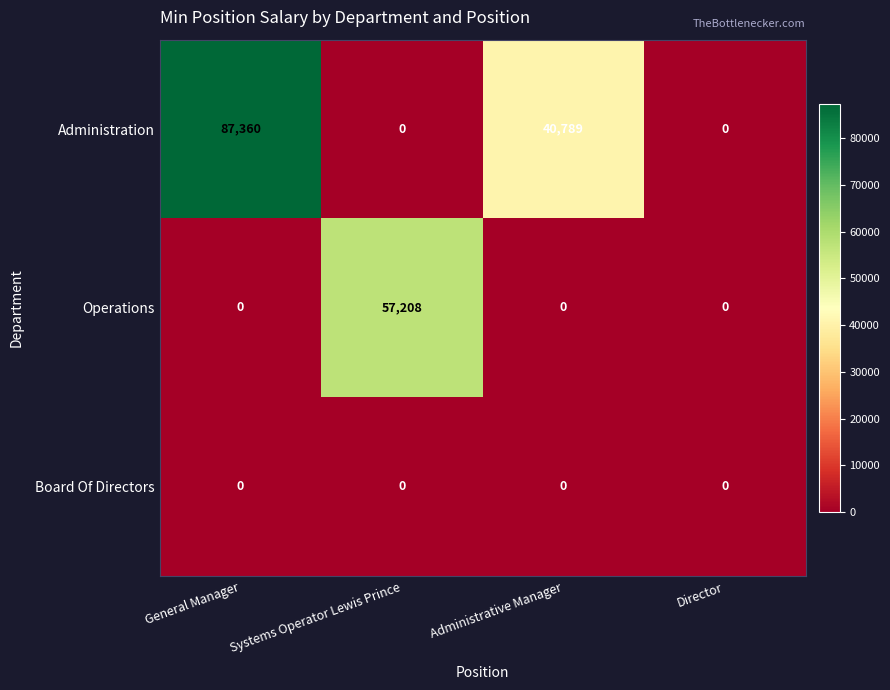

Between General Manager and Systems Operator Lewis Prince, which series saw the biggest shift?

Administration